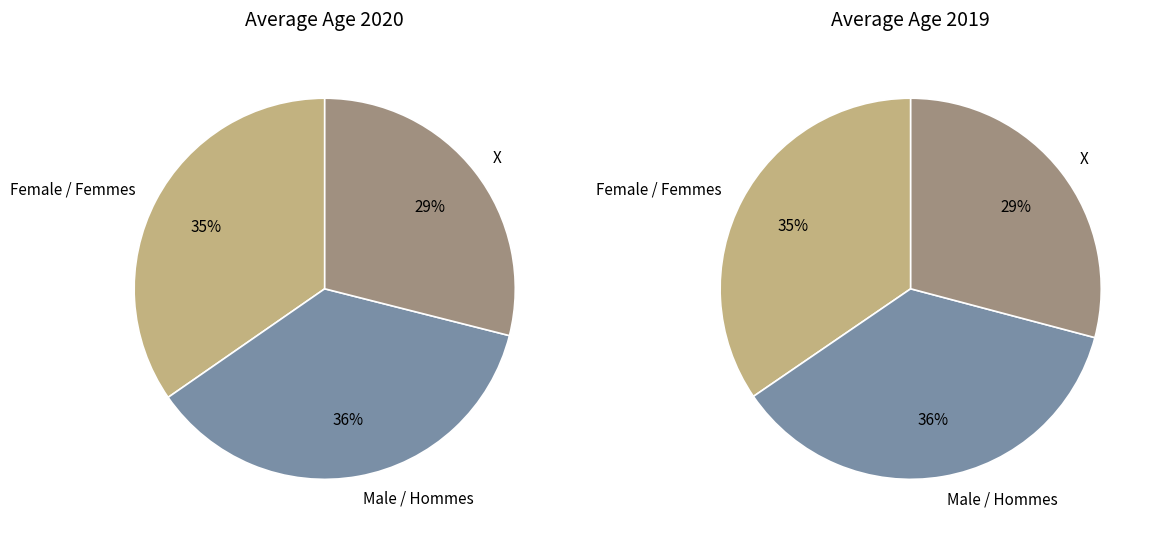

How many segments does this pie chart have?

3